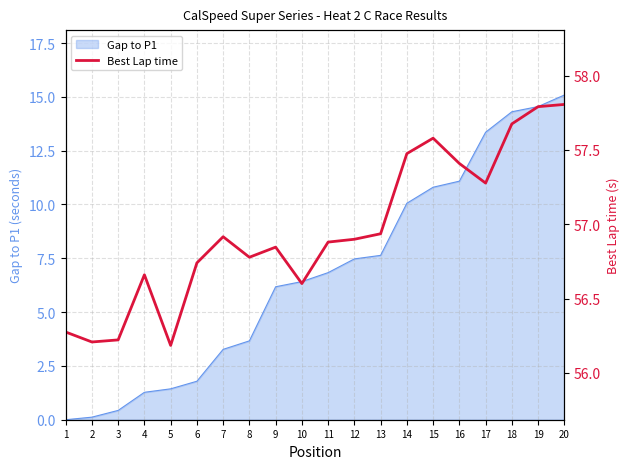

The Gap to P1 series shows 0.4 at 3. True or false?

True